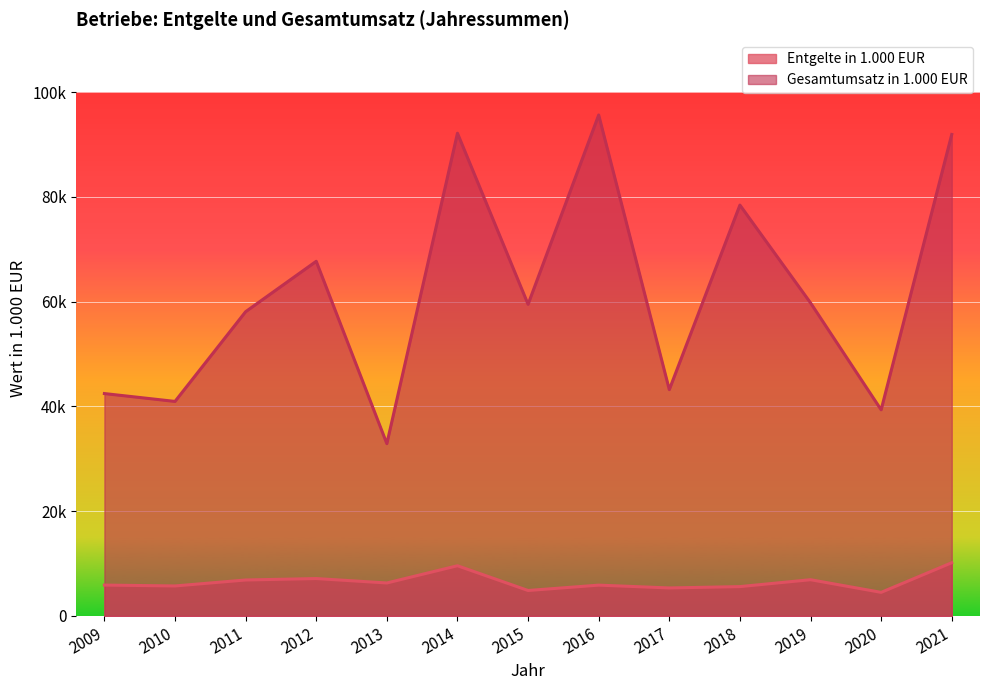

Where is the first local minimum for Gesamtumsatz in 1.000 EUR?

2010